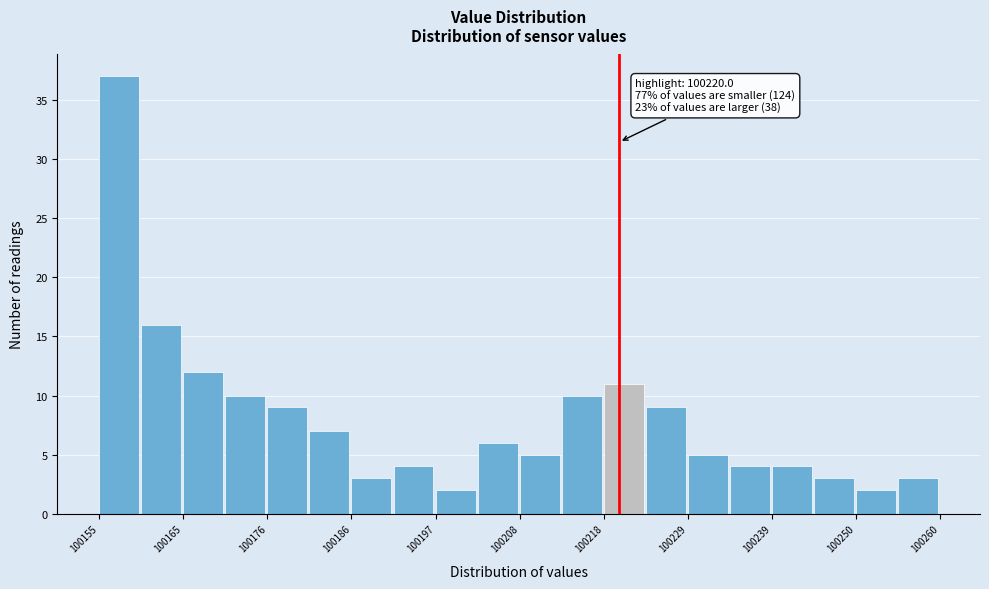

Around what value on the x-axis is the tallest bar? Give the approximate position of its centre, as read against the axis.

100158